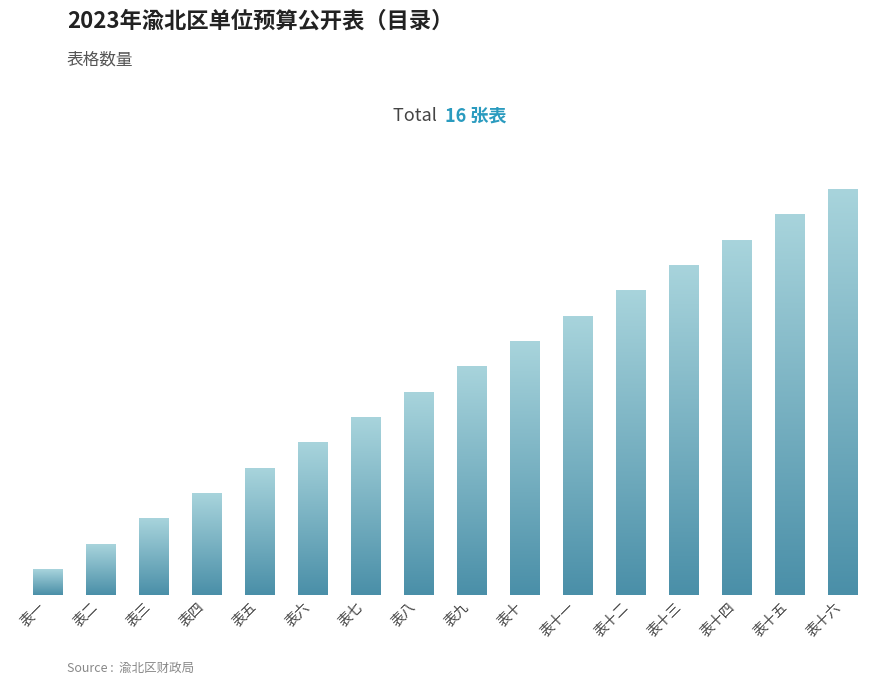

Does the chart contain any negative values?

No